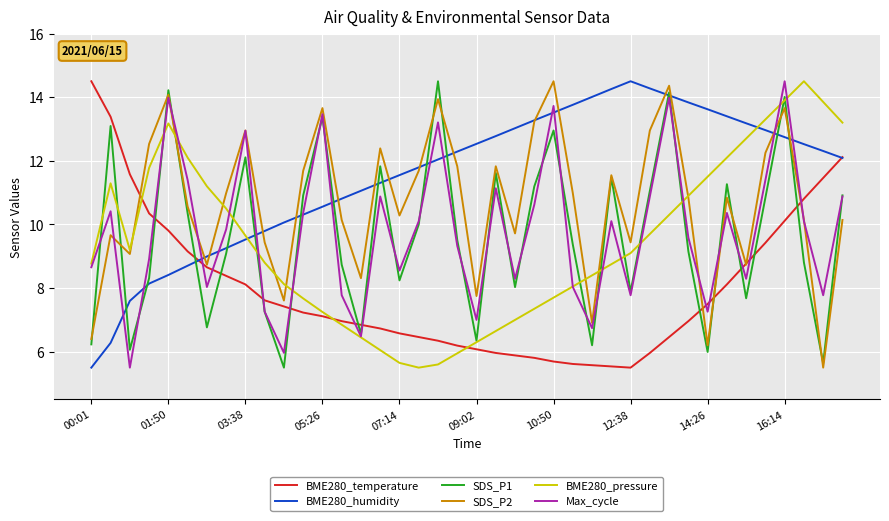

True or false: BME280_temperature and SDS_P1 cross at least once.

True